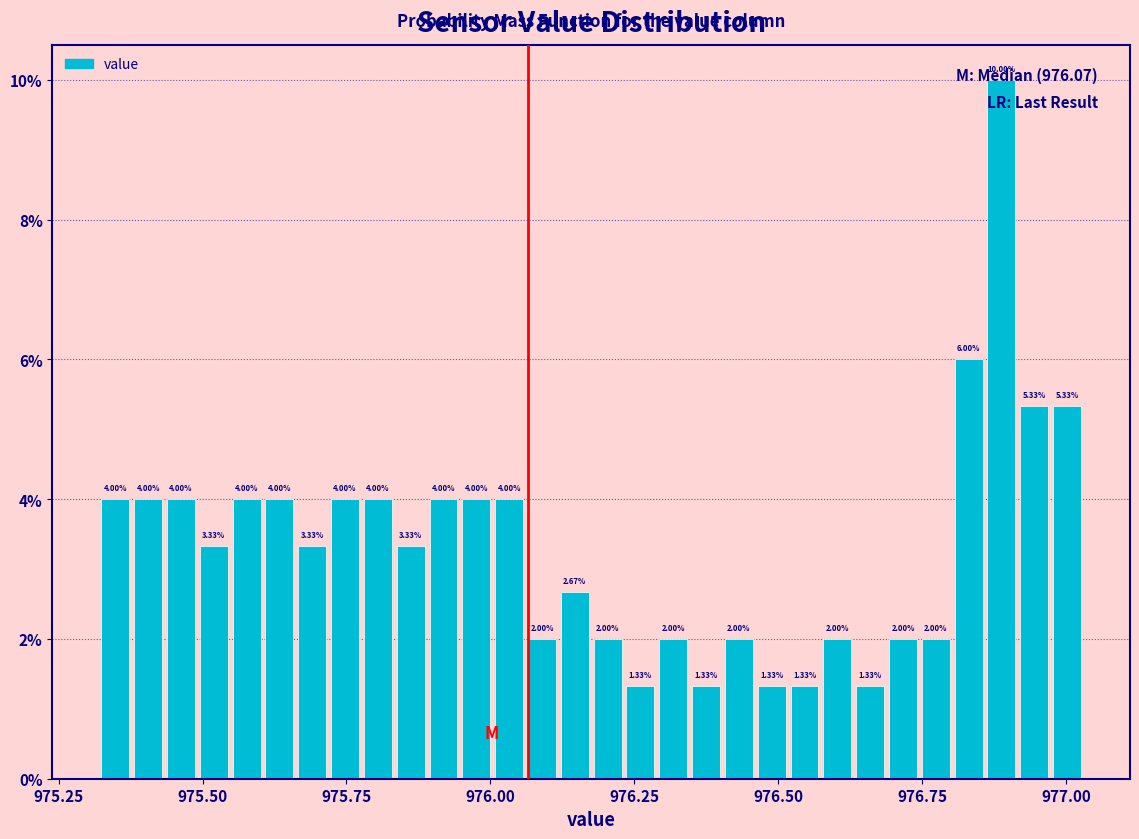

Around what value on the x-axis is the tallest bar? Give the approximate position of its centre, as read against the axis.

976.90